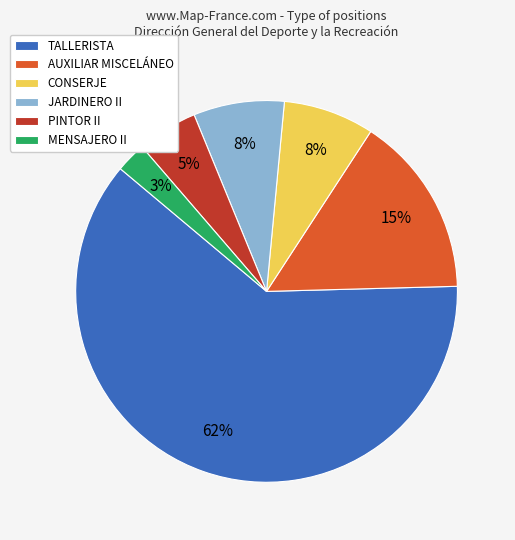

Is it true that TALLERISTA is 54% of the pie?

False